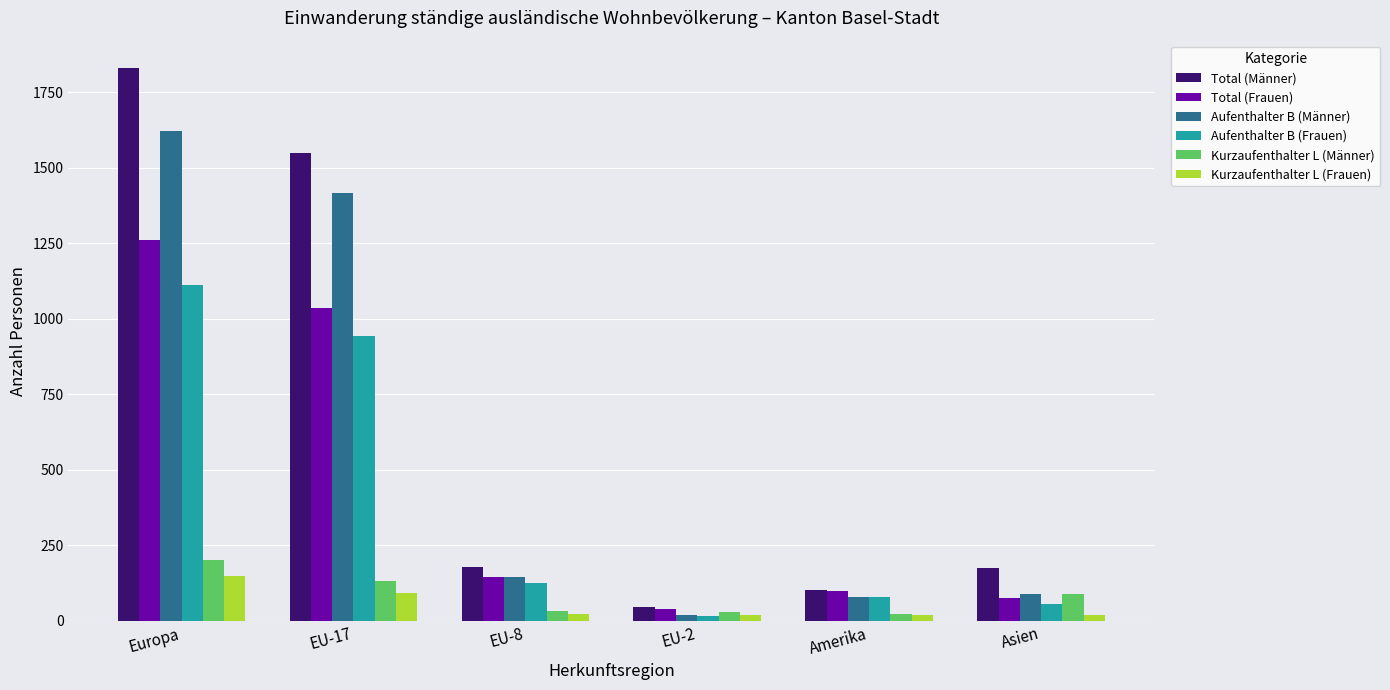

At which label does Aufenthalter B (Männer) reach its minimum?

EU-2